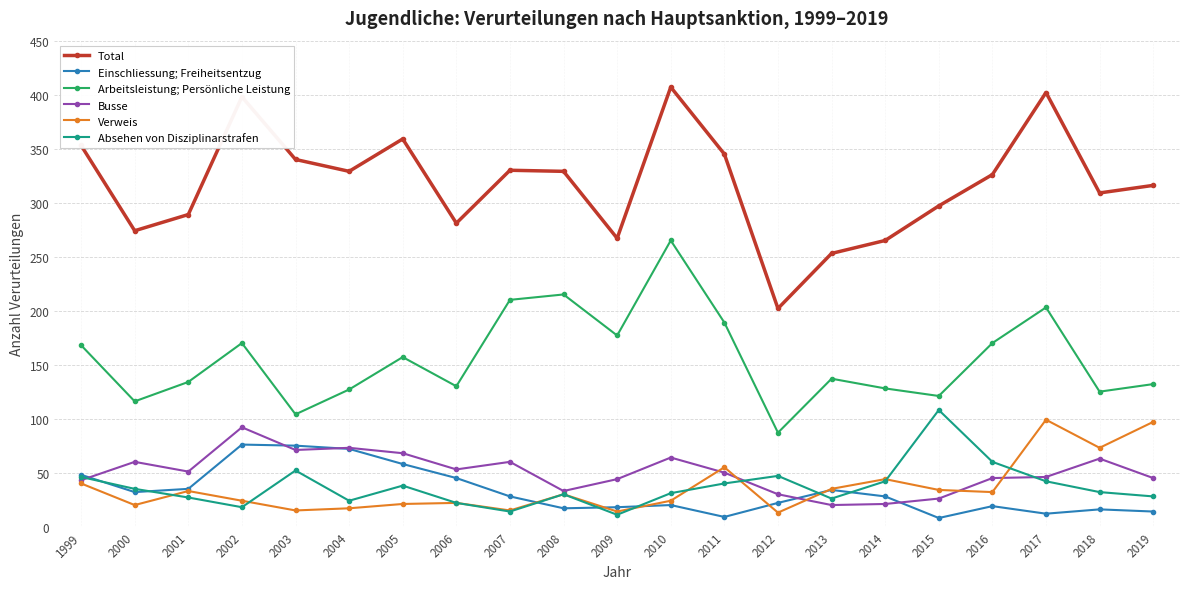

What is the total value across all series at 2010?

811